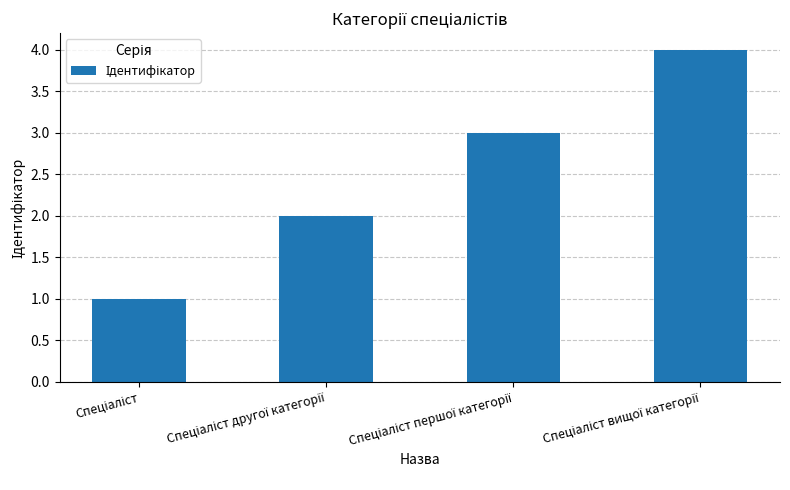

What is the sum of all values?

10